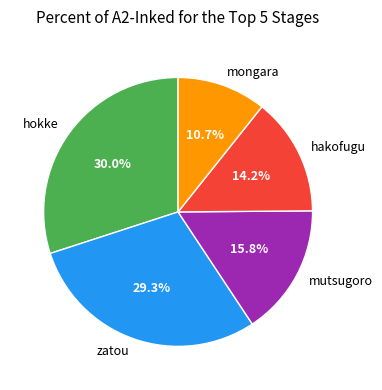

Rank the categories by value from lowest to highest.

mongara, hakofugu, mutsugoro, zatou, hokke